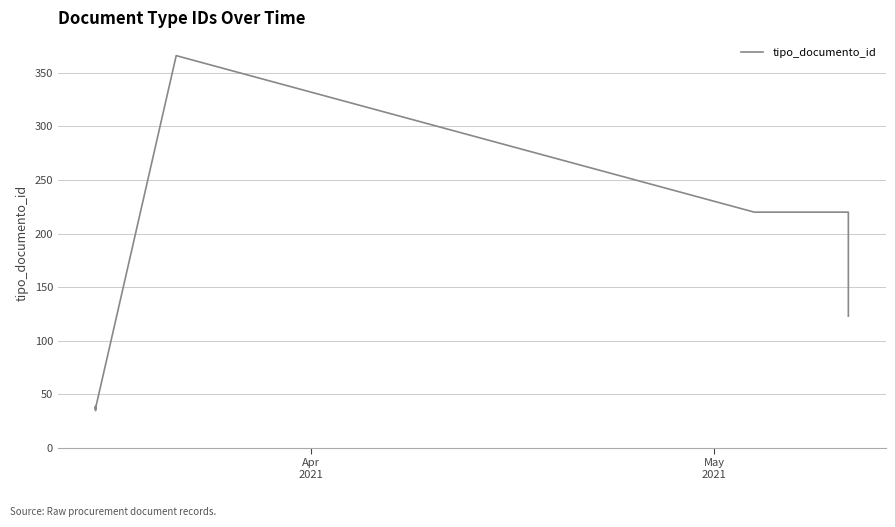

What is the sum of all values?

1114